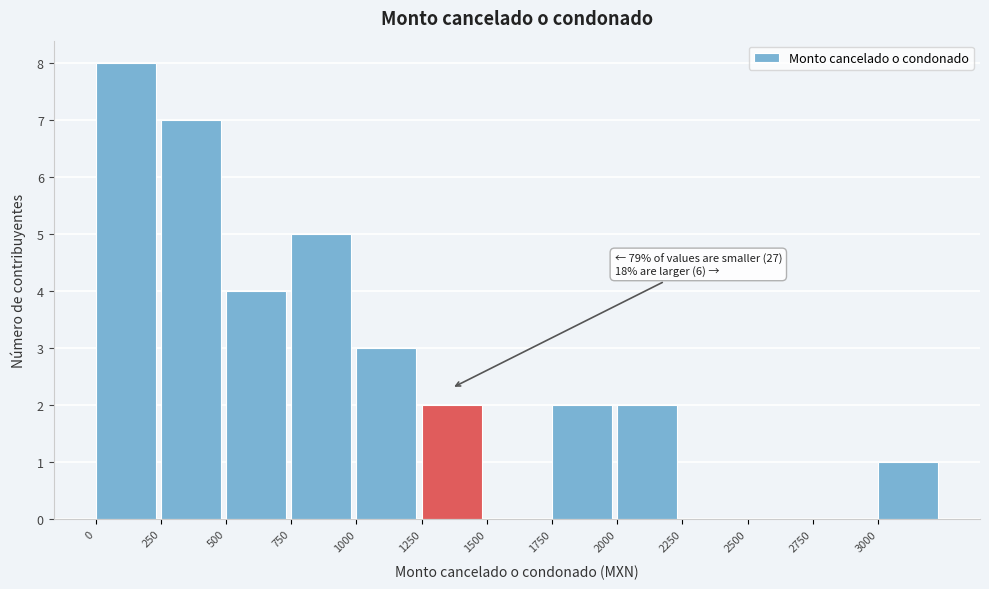

Over which range of the x-axis is the bar tallest?

0 to 250